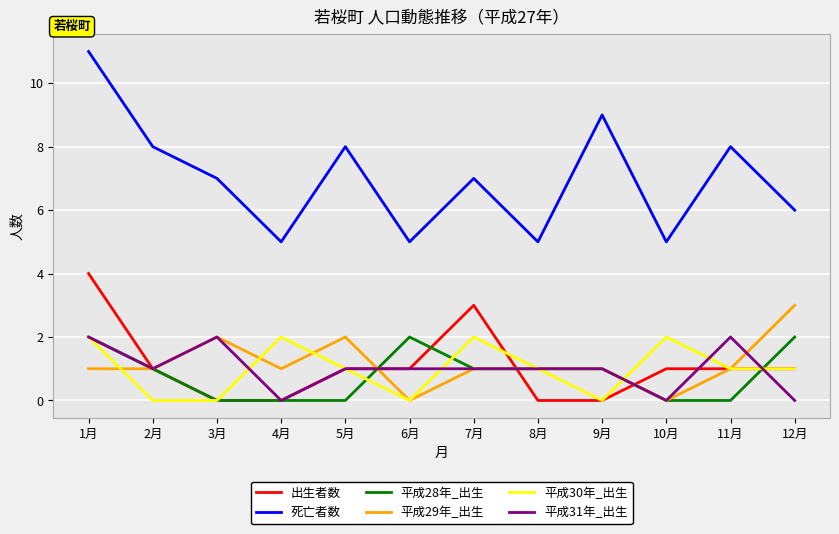

Which series has the largest total across all categories?

死亡者数